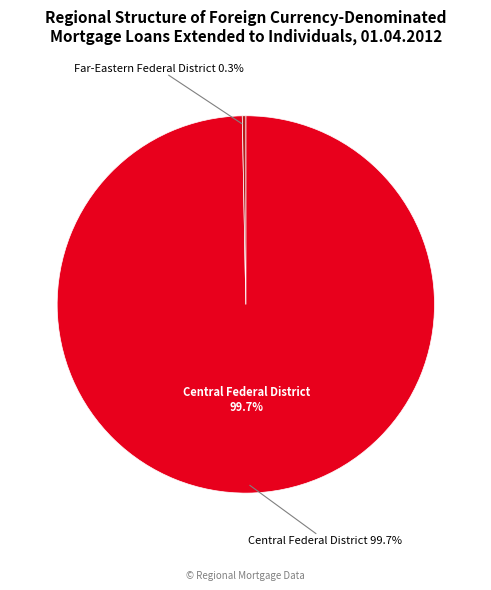

True or false: Volga Federal District accounts for 0% of the total.

True